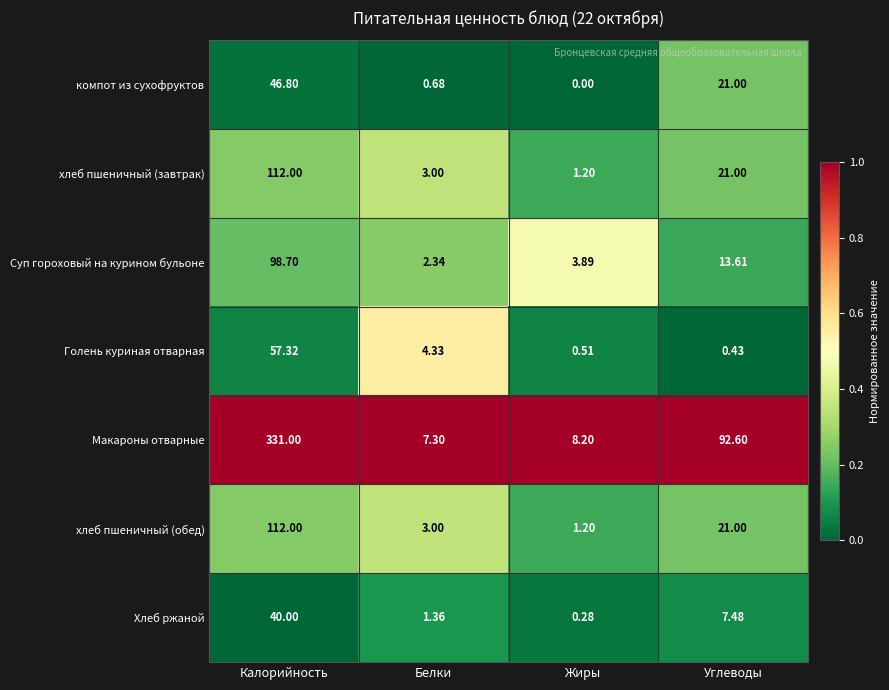

At which category does the chart reach its peak across all series?

Калорийность